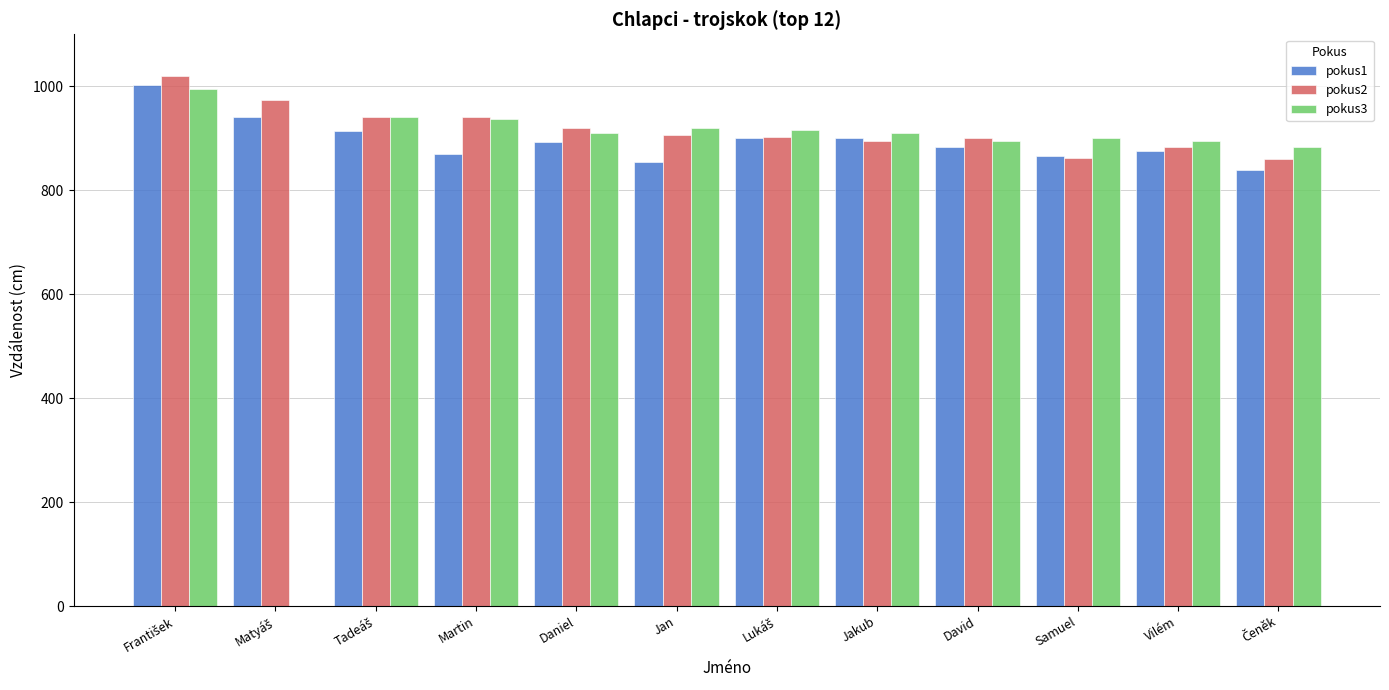

The pokus1 series shows 876 at Vilém. True or false?

True